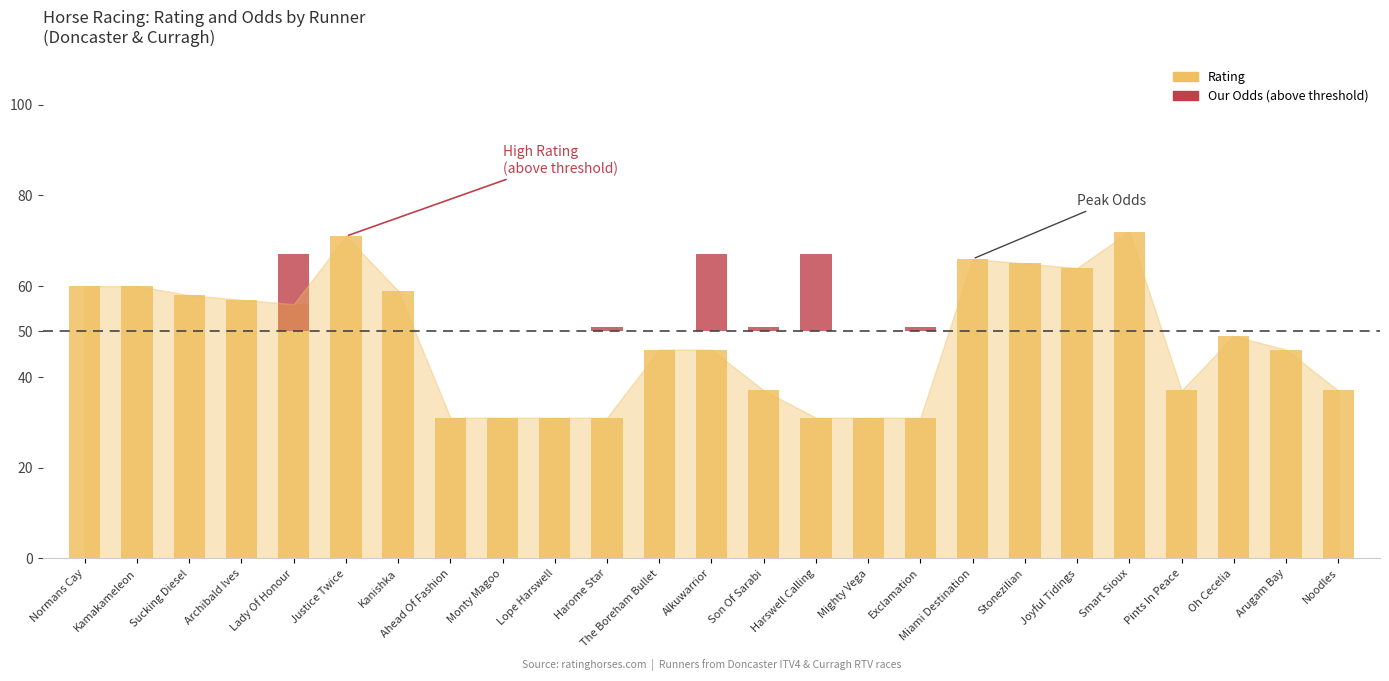

At which category is the sum across all series the highest?

Lady Of Honour